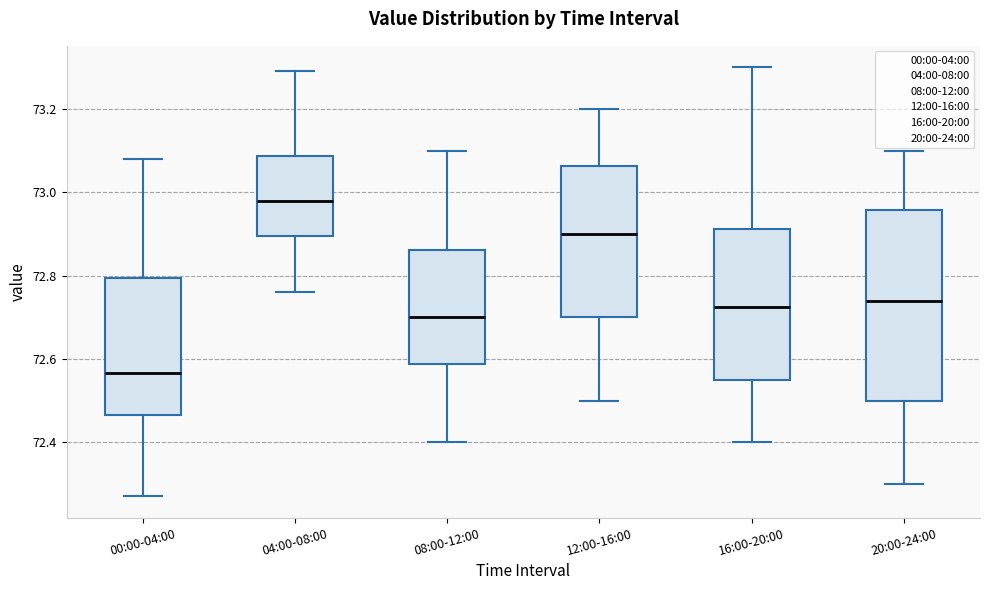

Which box is the tallest, from its lower edge to its upper edge?

20:00-24:00